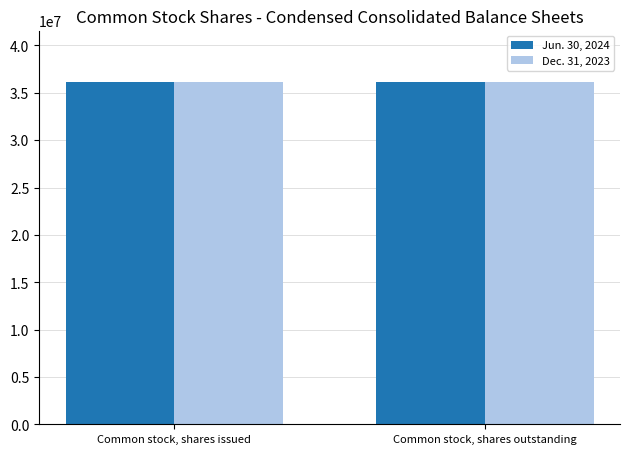

What is the approximate value of Jun. 30, 2024 at Common stock, shares outstanding?

36155992